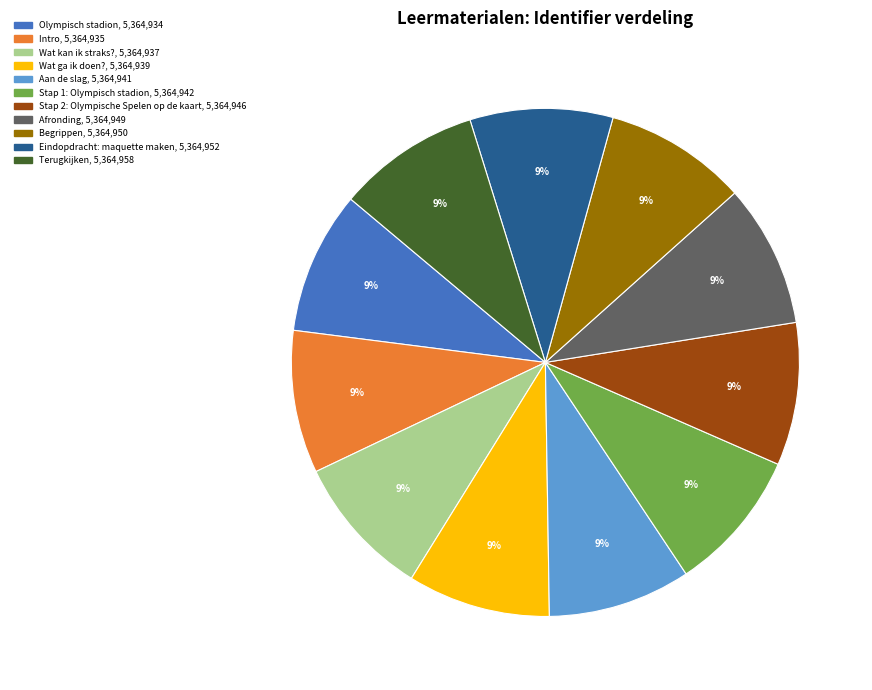

To the nearest percent, what portion does Stap 2: Olympische Spelen op de kaart represent?

9%